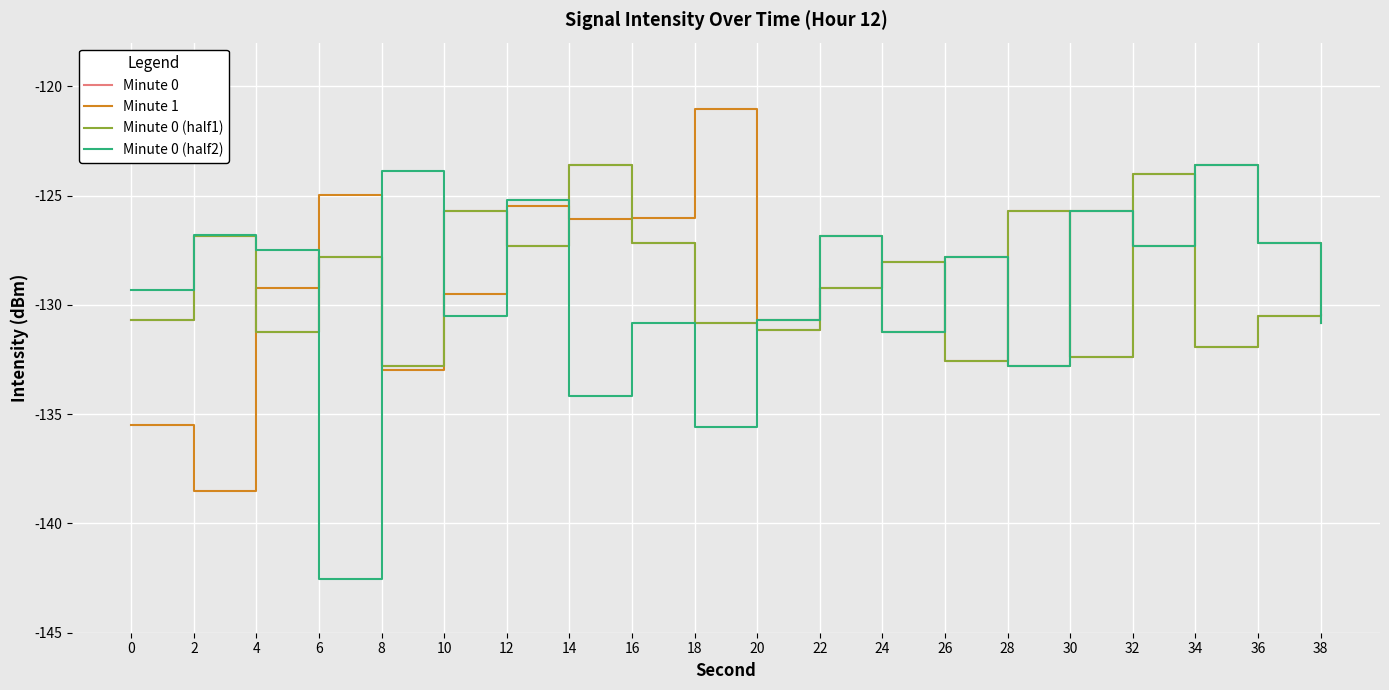

Between 12 and 10, which is larger?

10